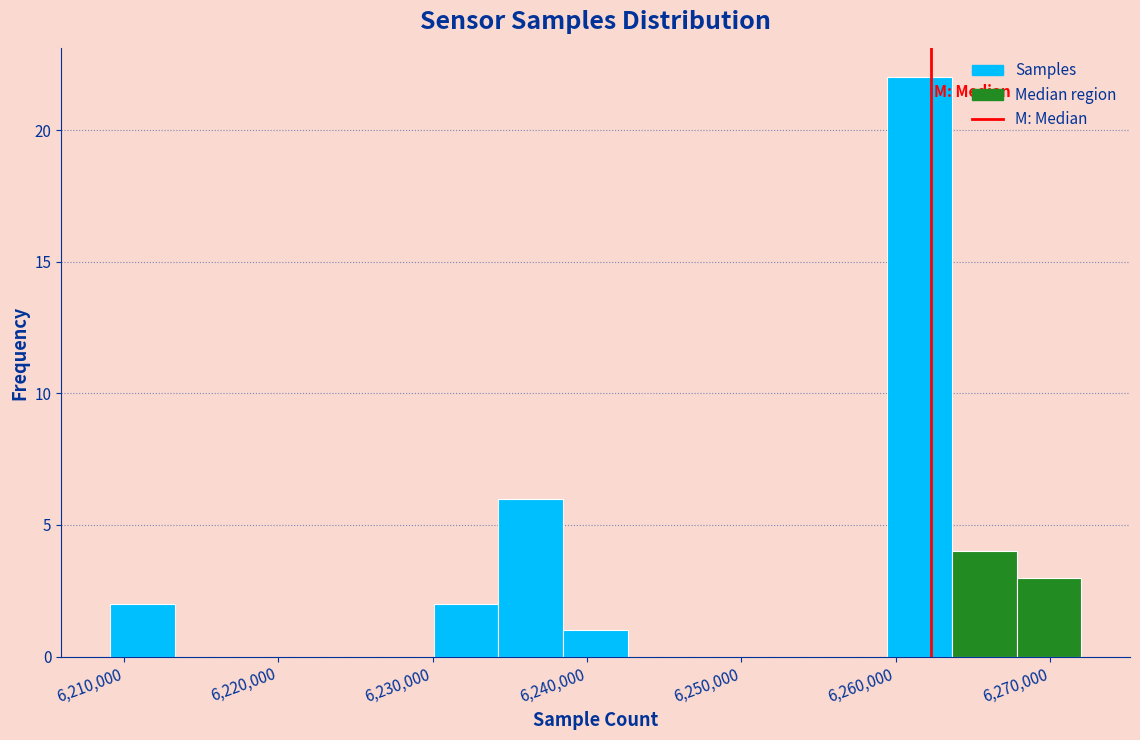

Reading left to right, transcribe this chart: for each bar, give the range it covers on the x-axis and its height. Neither the bar edges nor the heights are printed on the chart, so give them approximately, as read against the axes.

6209000 to 6213000: 2
6213000 to 6217000: 0
6217000 to 6222000: 0
6222000 to 6226000: 0
6226000 to 6230000: 0
6230000 to 6234000: 2
6234000 to 6238000: 6
6238000 to 6243000: 1
6243000 to 6247000: 0
6247000 to 6251000: 0
6251000 to 6255000: 0
6255000 to 6259000: 0
6259000 to 6264000: 22
6264000 to 6268000: 4
6268000 to 6272000: 3